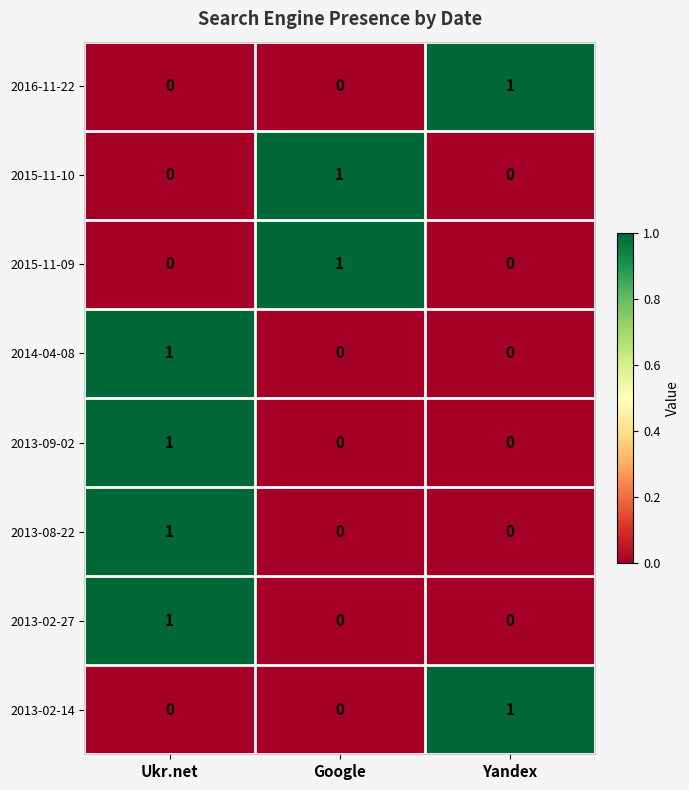

Is the value of 2013-02-14 at Yandex greater than the value of 2015-11-09 at Ukr.net?

Yes